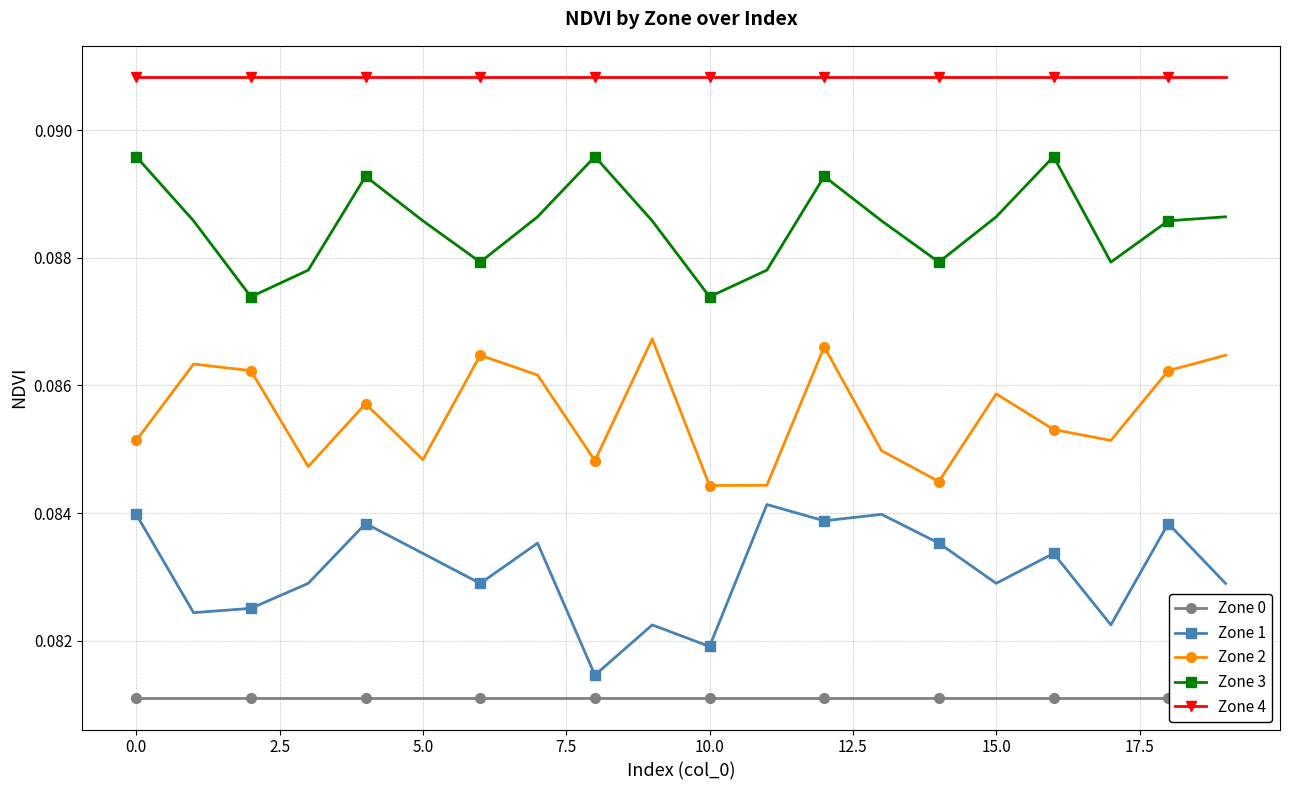

Which series has the widest spread of values?

Zone 1